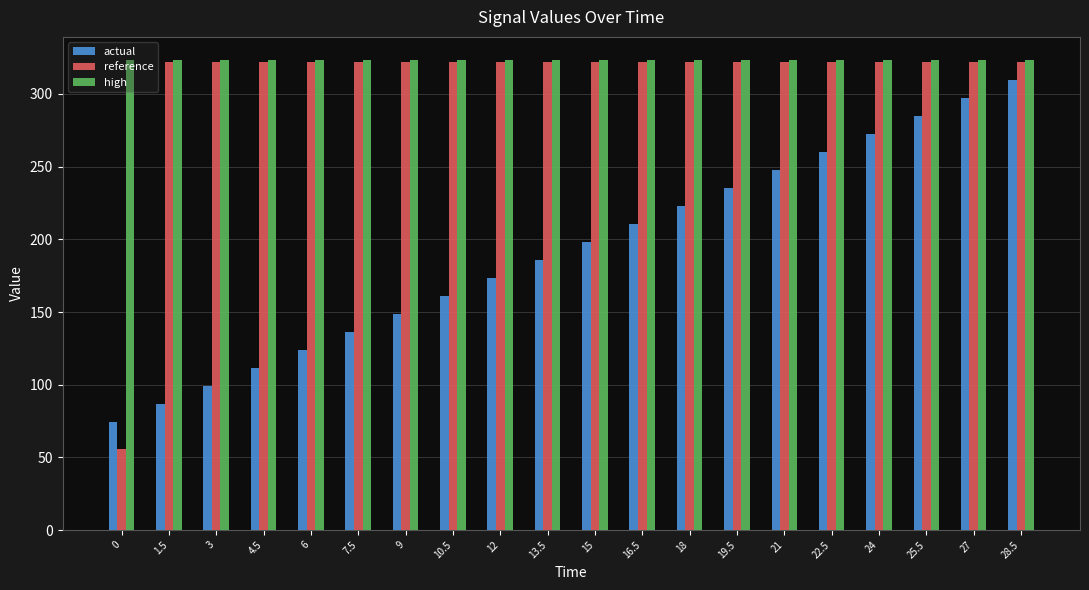

Is the value of high at 24 greater than the value of actual at 9?

Yes